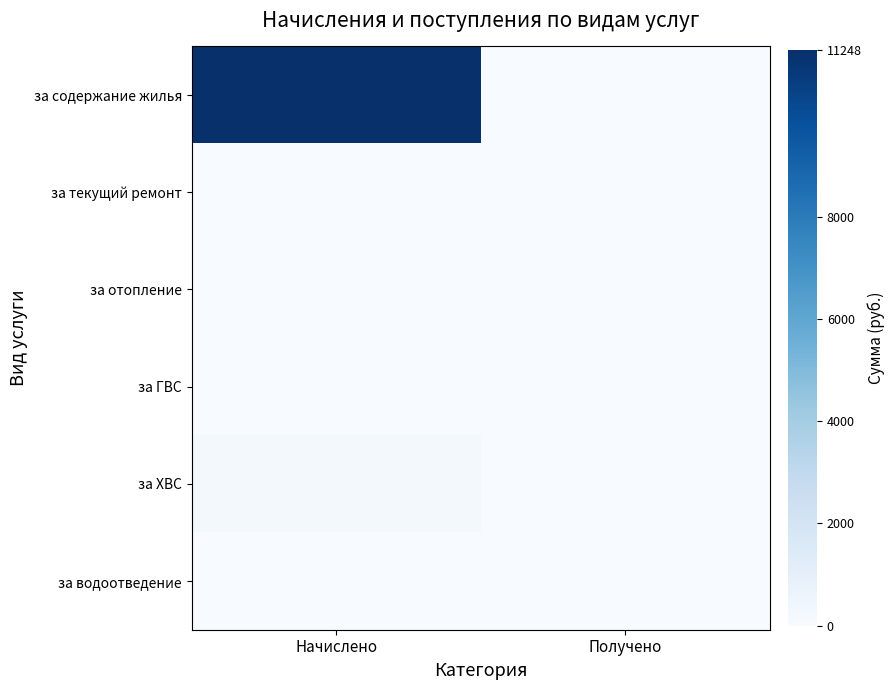

Which series has the largest total across all categories?

за содержание жилья